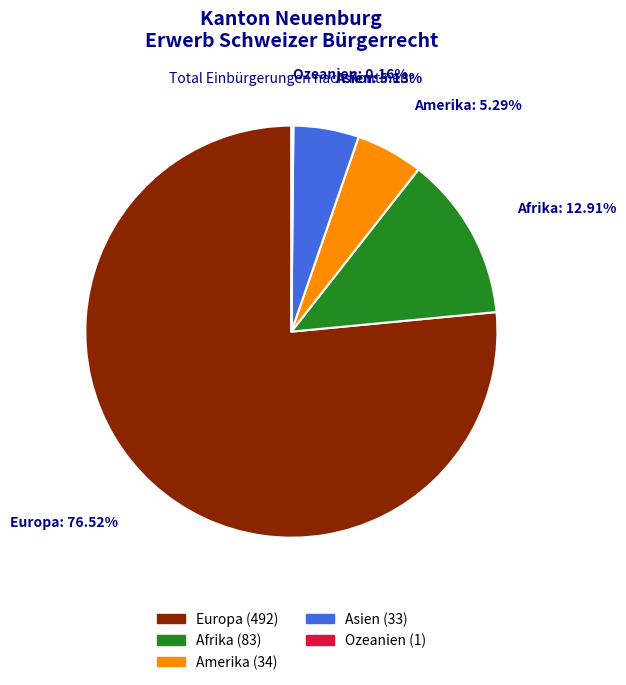

What is the ratio of the value at Europa to the value at Afrika?

5.9